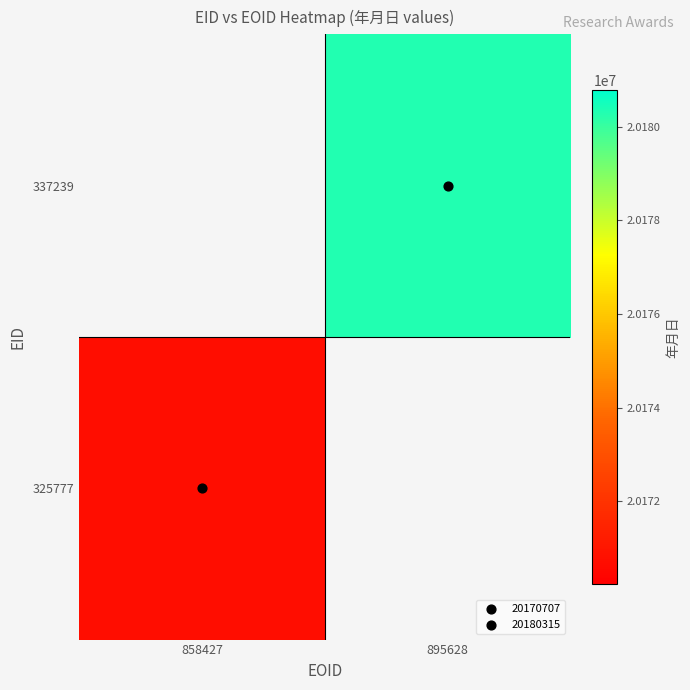

How many data points does each series have?

2